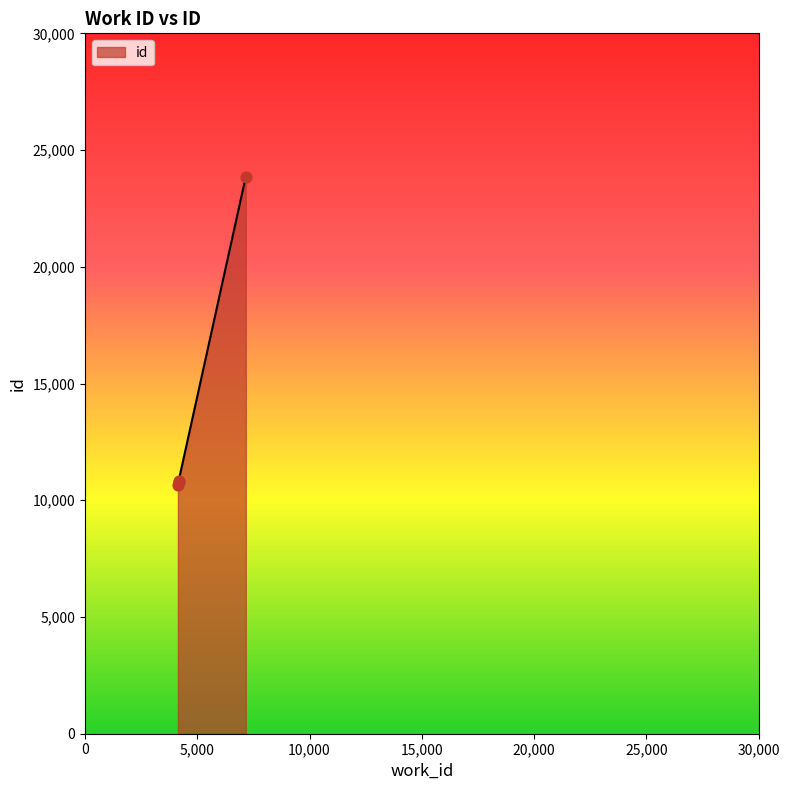

What is the change in value from 4171 to 7163?

+13087